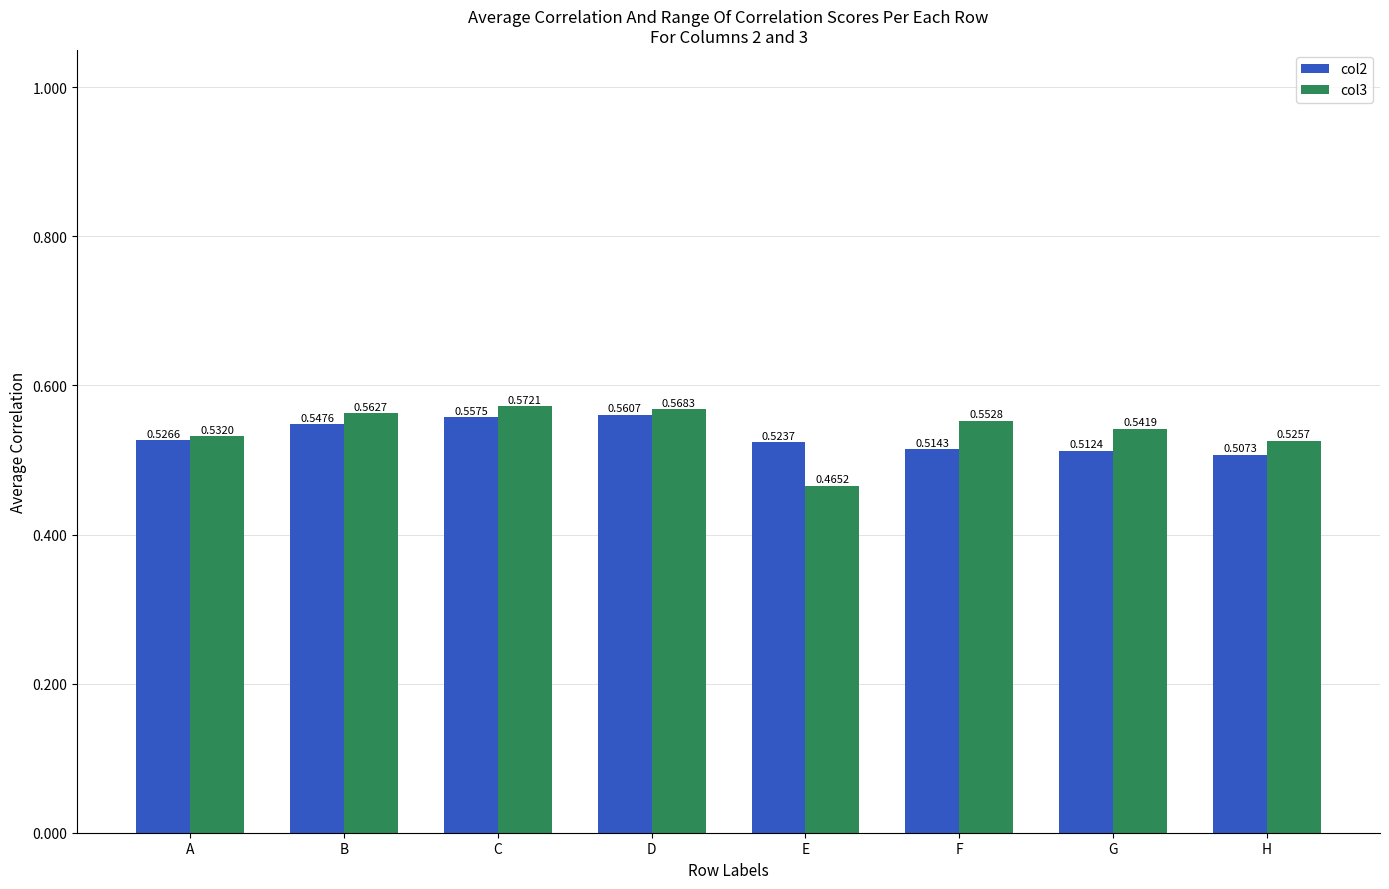

Which series has the widest spread of values?

col3